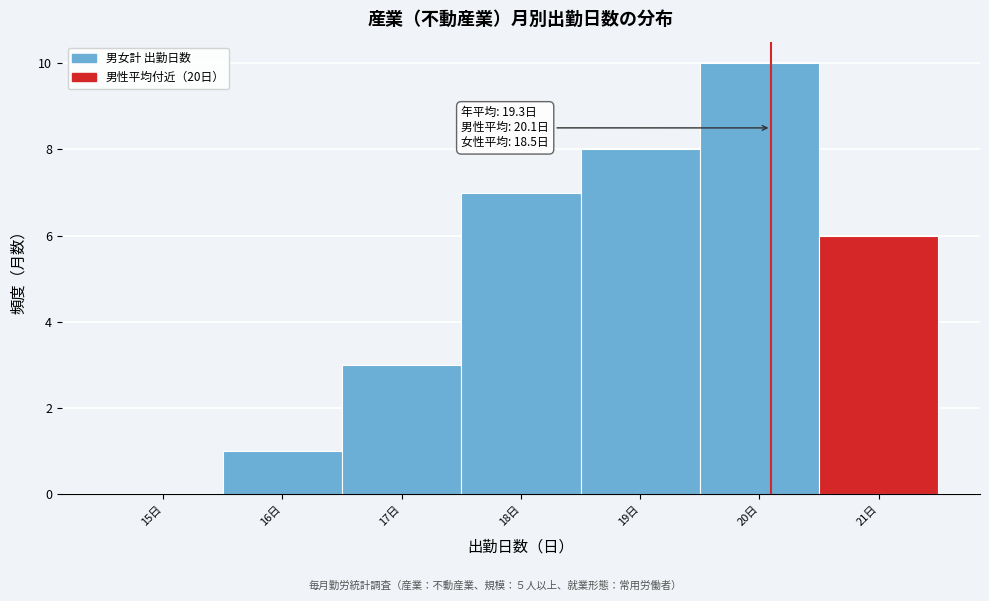

Over which range of the x-axis is the bar tallest?

19.5 to 20.5